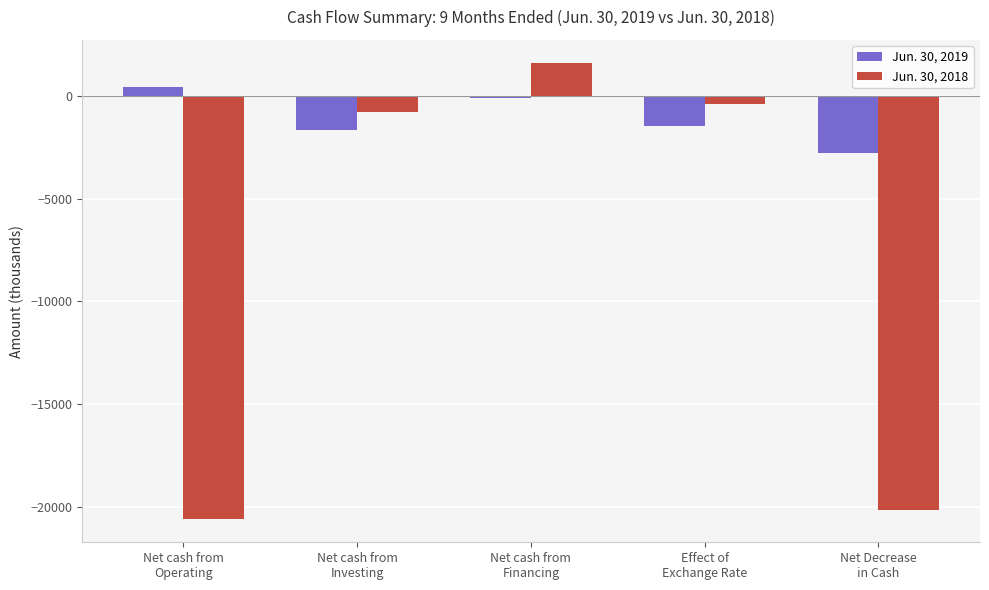

What is the average value of the Jun. 30, 2018 series?

-8062